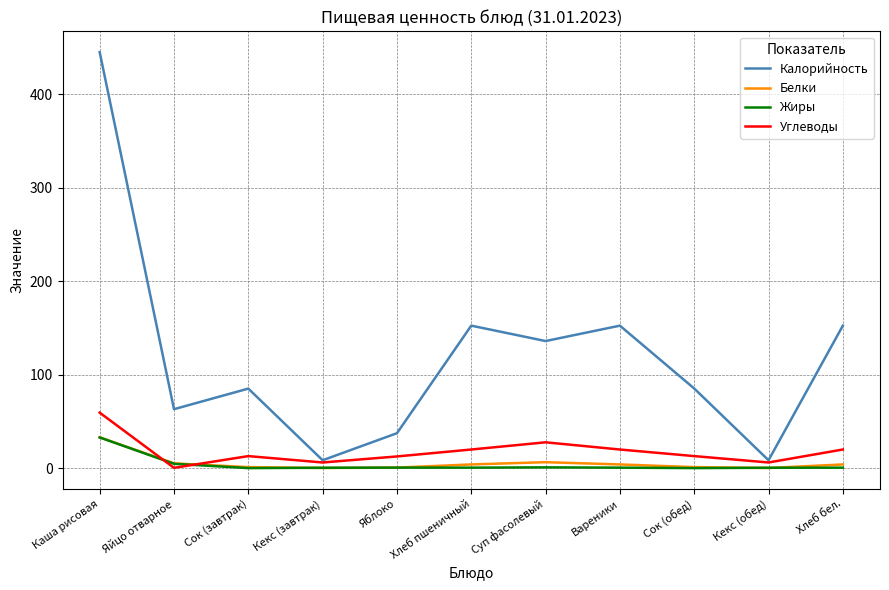

Where is the first local maximum for Углеводы?

Сок (завтрак)